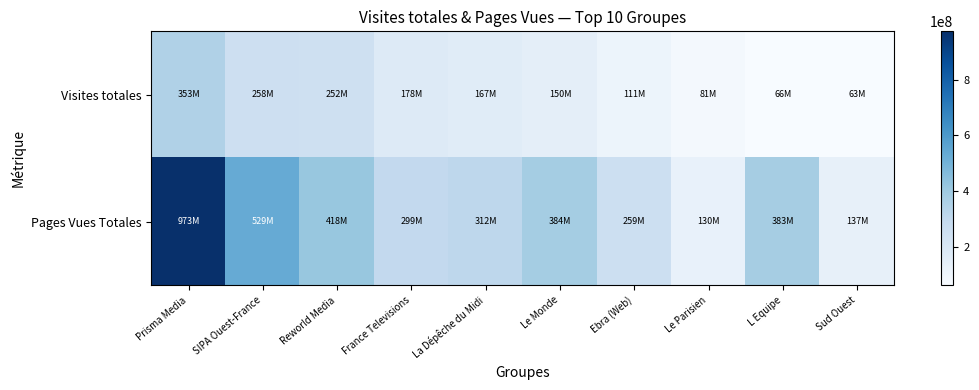

At which category is the sum across all series the highest?

Prisma Media